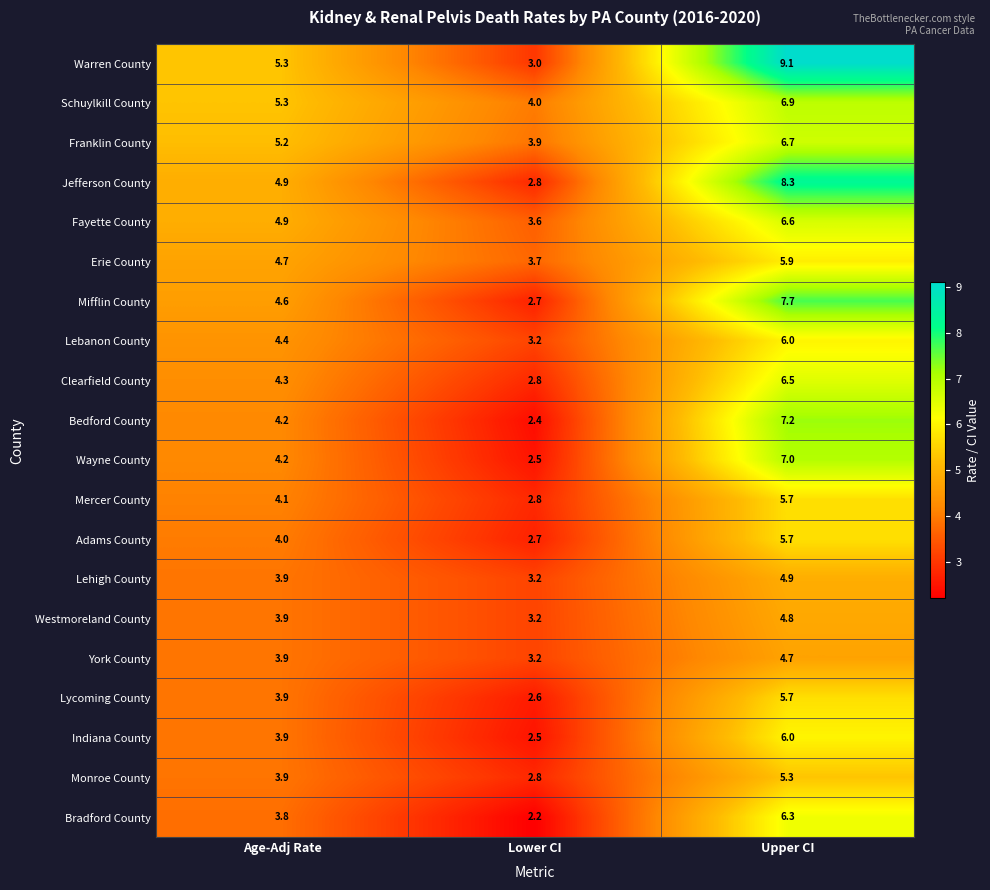

What is the sum of all Wayne County values?

13.7